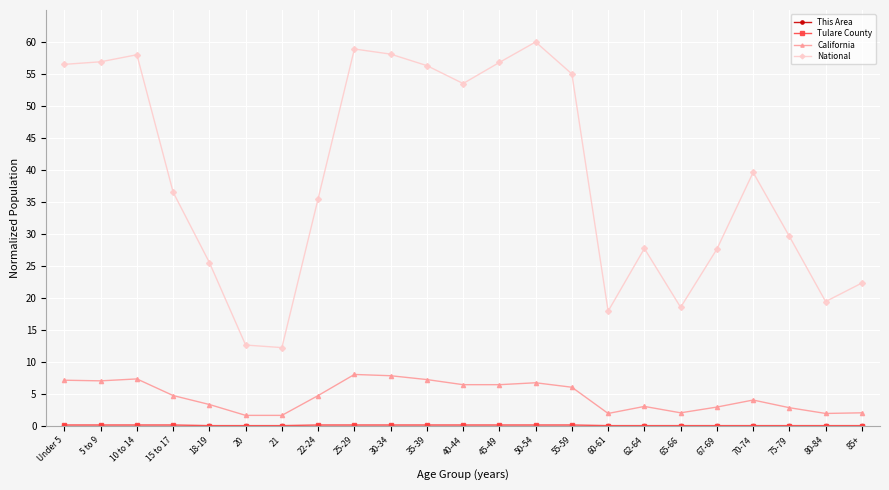

Which category has the highest value in the National series?

50-54